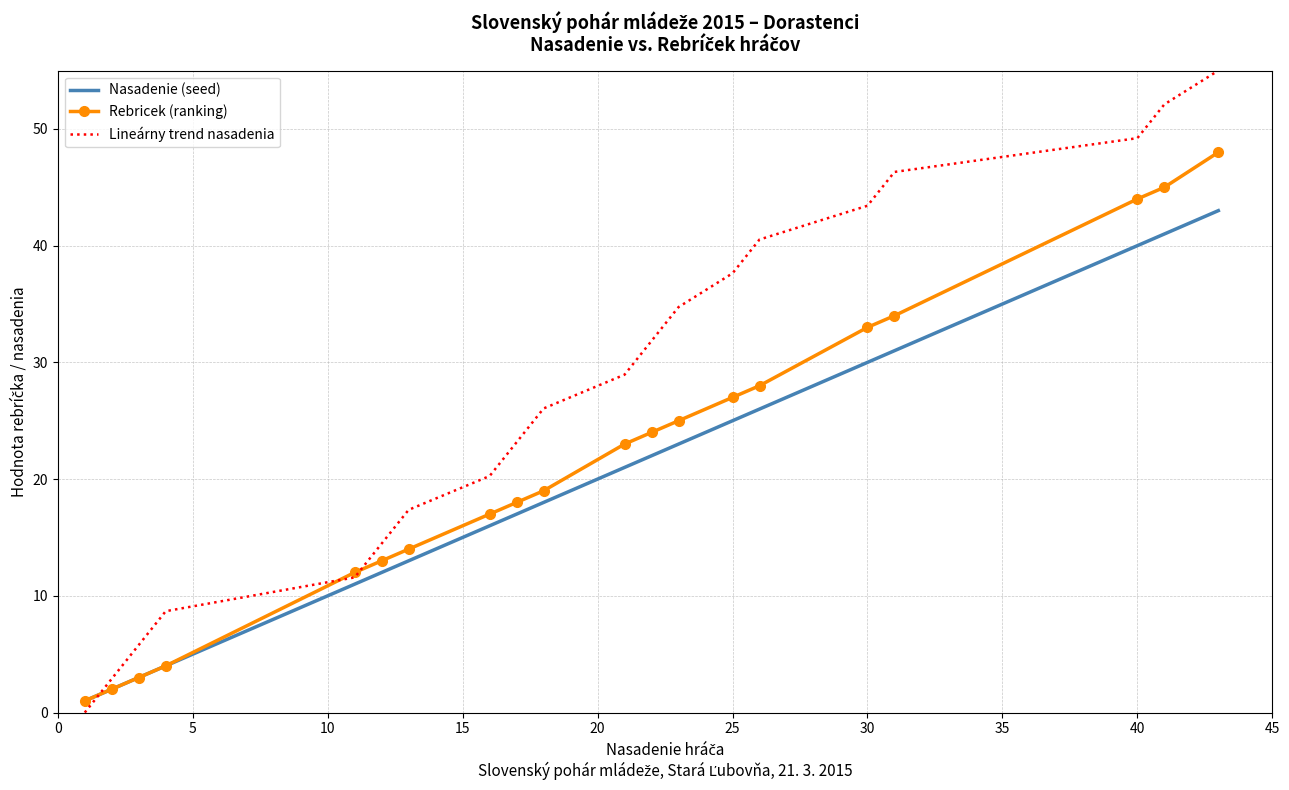

Which series has the largest total across all categories?

Lineárny trend nasadenia